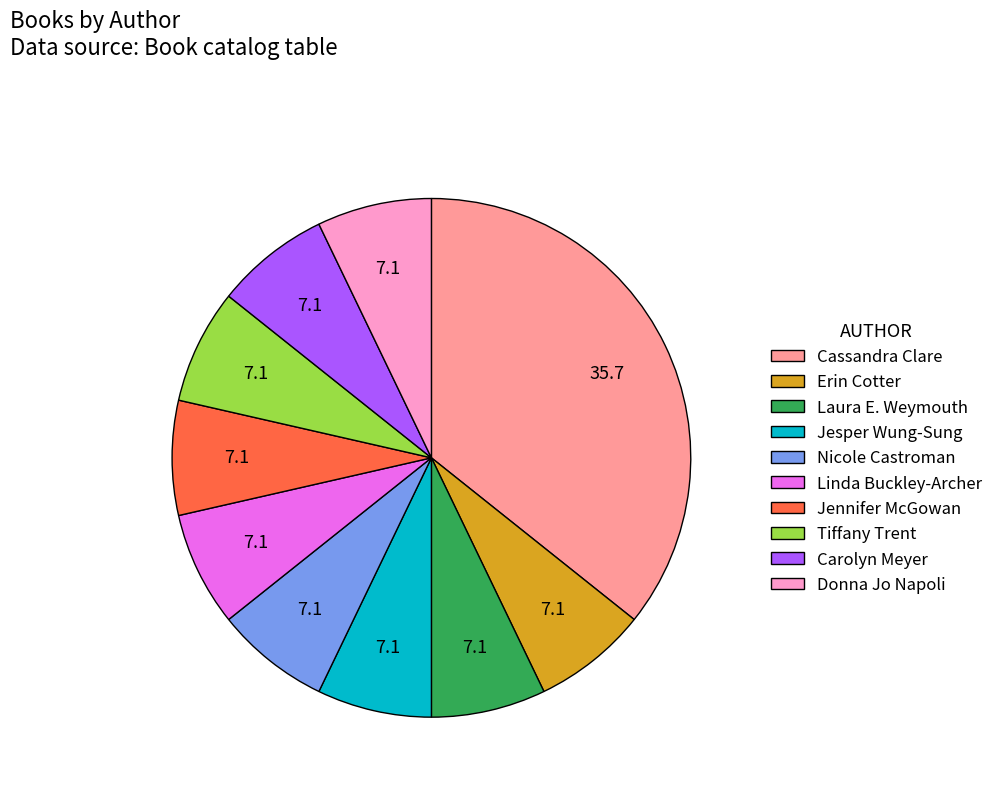

True or false: Jennifer McGowan accounts for 13% of the total.

False